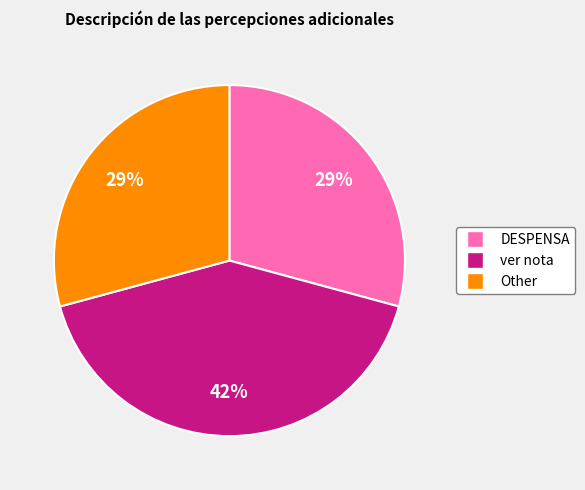

Which category has the biggest portion of the pie?

ver nota